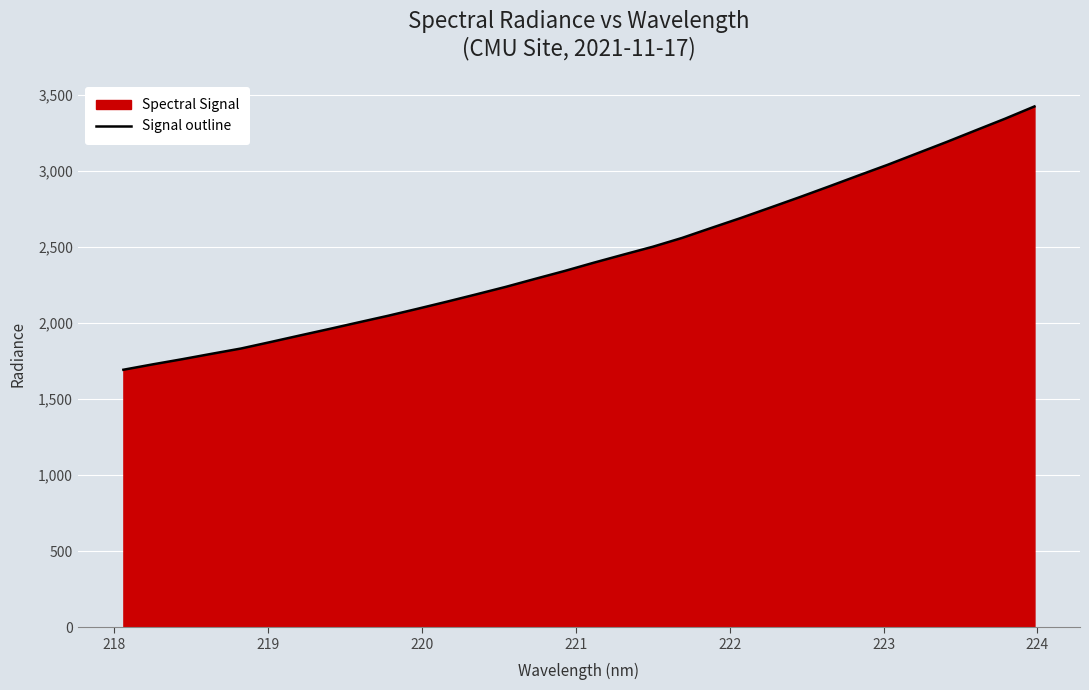

What is the value of the 15th point from the left?

2290.0